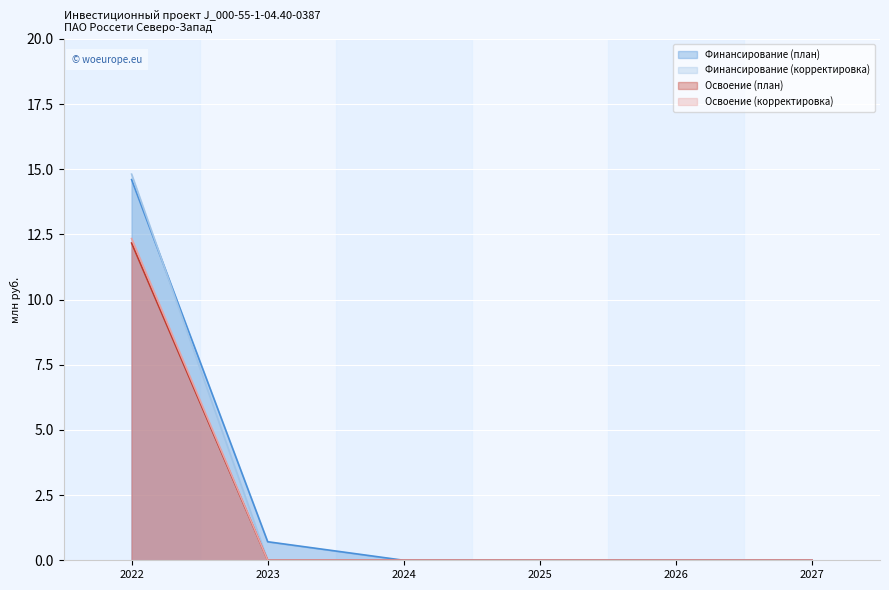

The value of Финансирование (корректировка) at 2023 is -10.3. True or false?

False